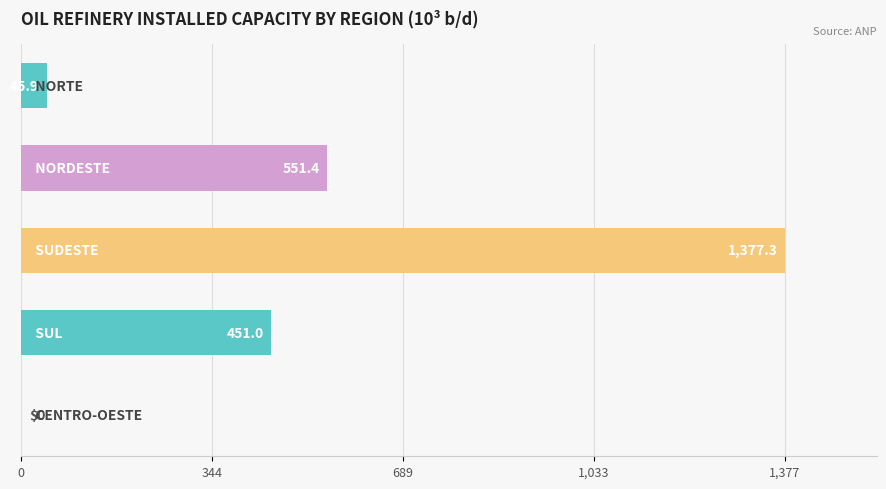

What is the maximum value shown in the chart?

1377.3